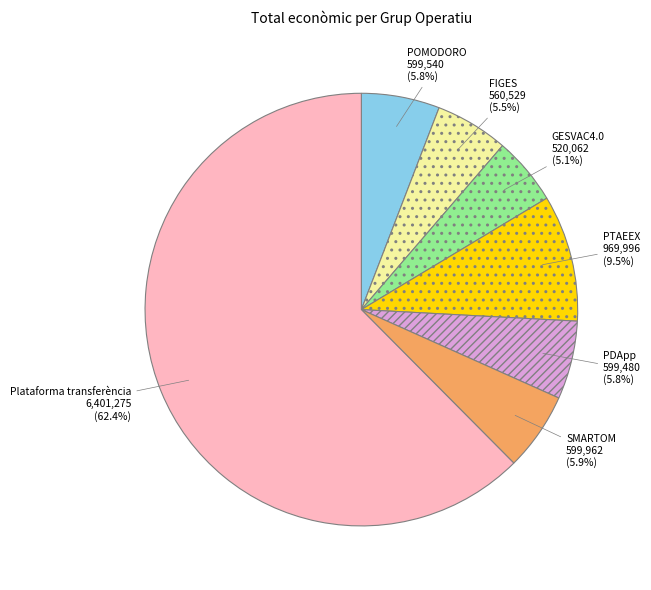

To the nearest percent, what percentage of the pie is SMARTOM?

6%